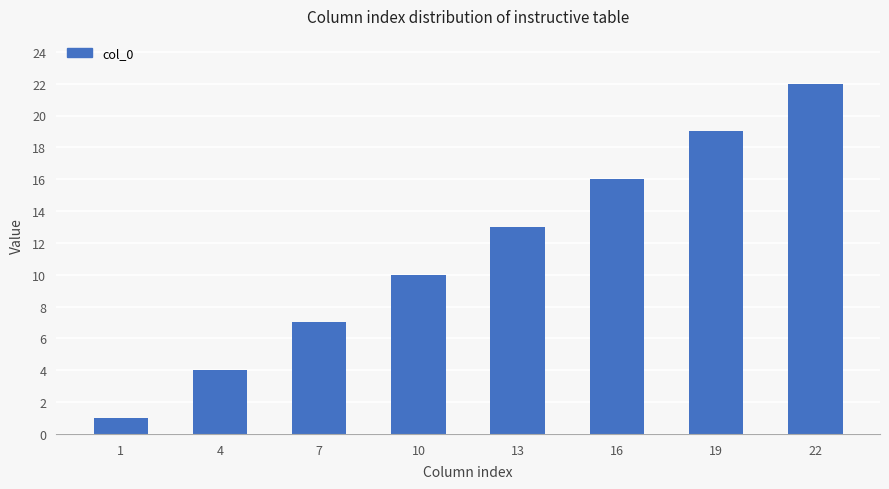

Between 19 and 4, which is larger?

19